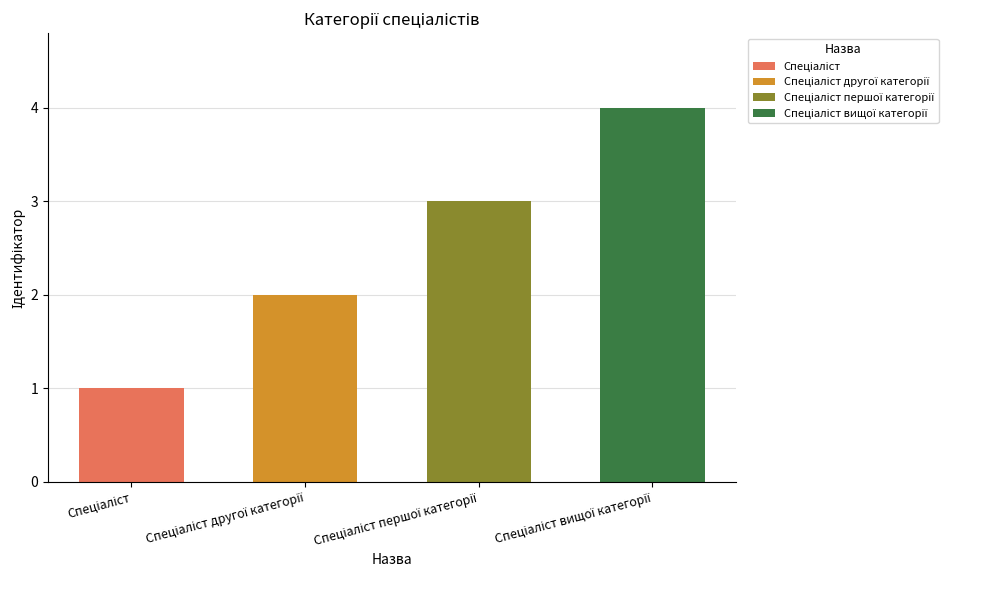

What is the average value?

2